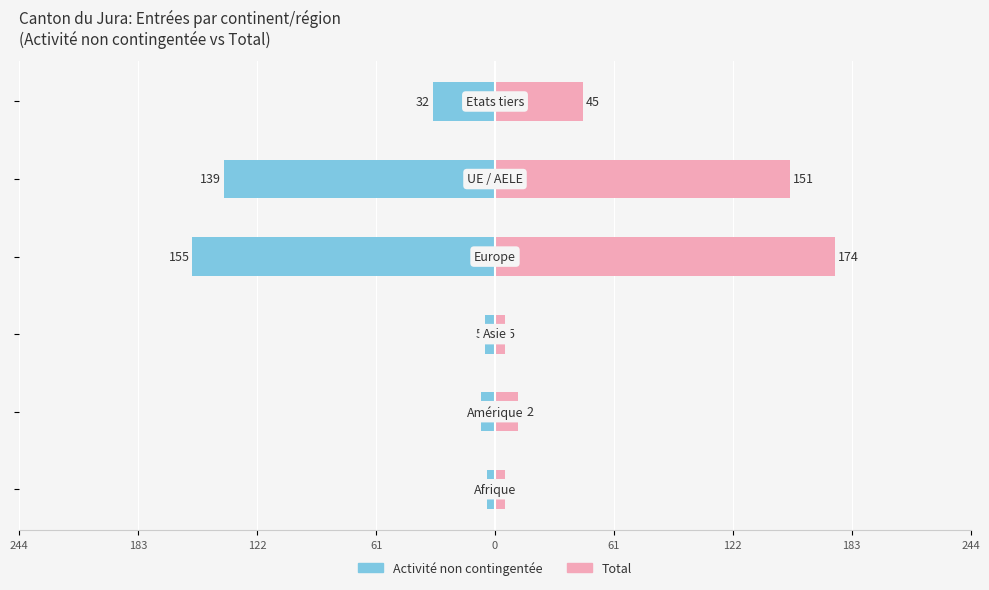

The value of Total at 61 is 45. True or false?

True